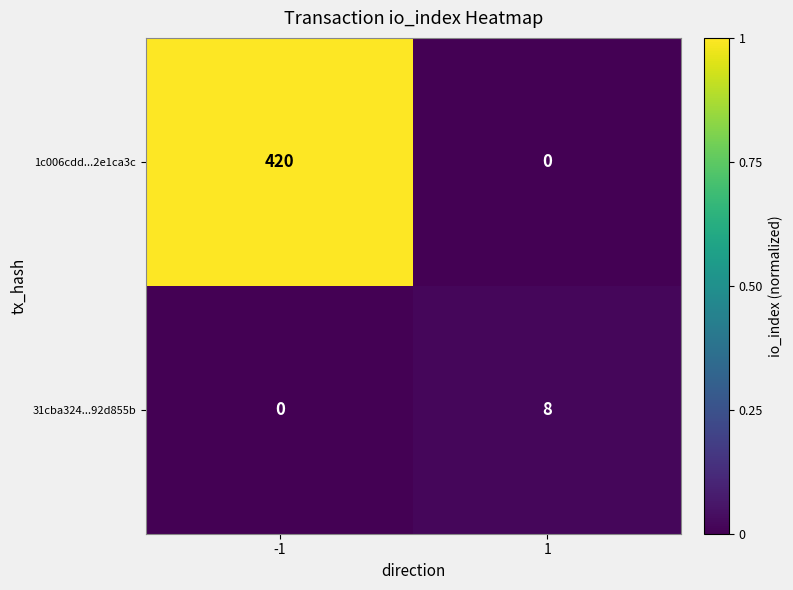

At how many categories does at least one series exceed 0?

2